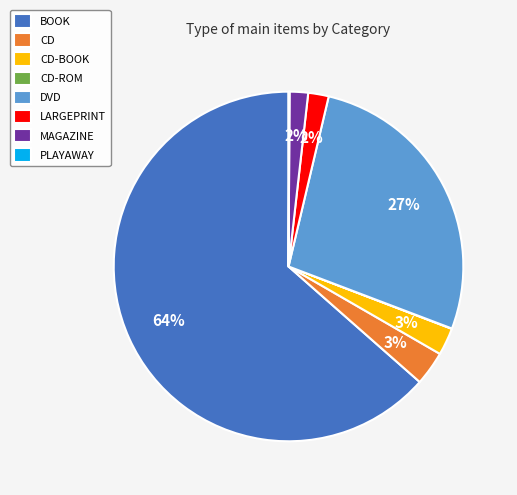

Which has a higher value, BOOK or CD?

BOOK